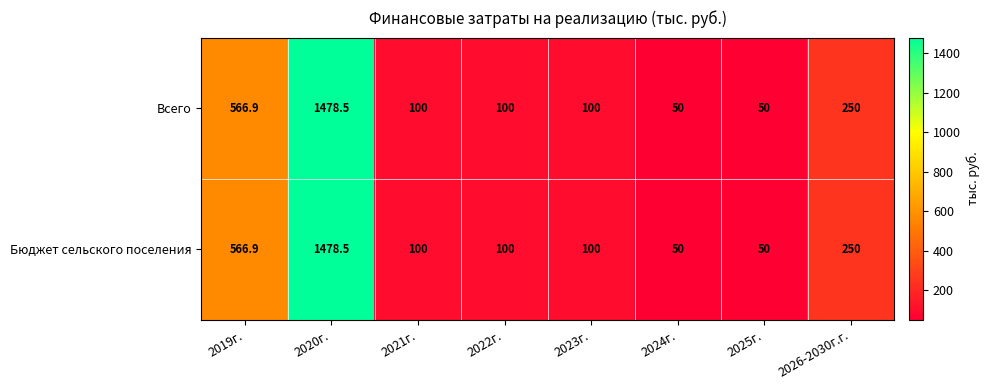

Count the number of data series in this chart.

2